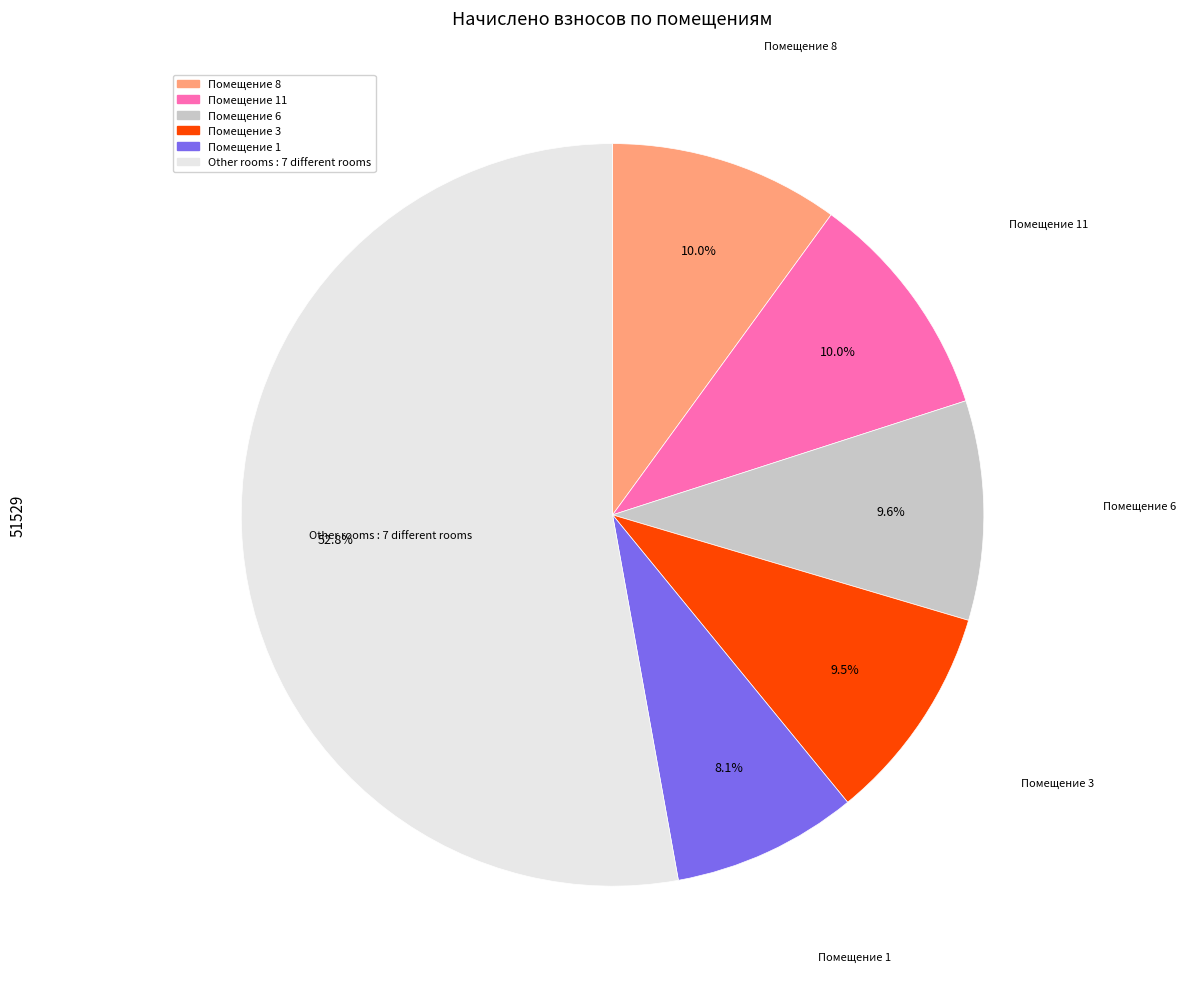

Count the number of slices in the pie.

6